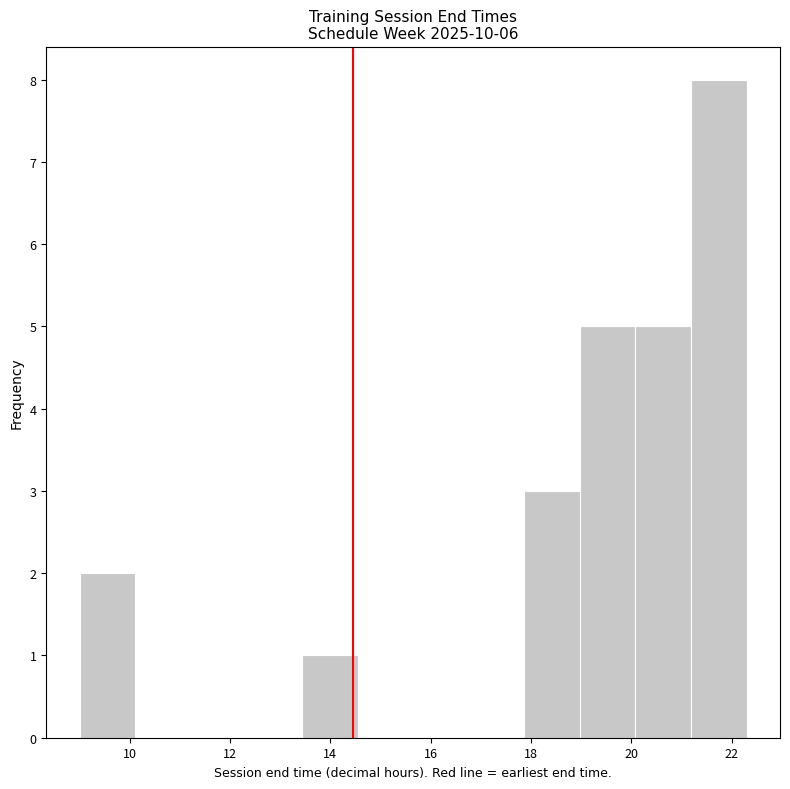

Over which range of the x-axis is the bar tallest?

21.2 to 22.4